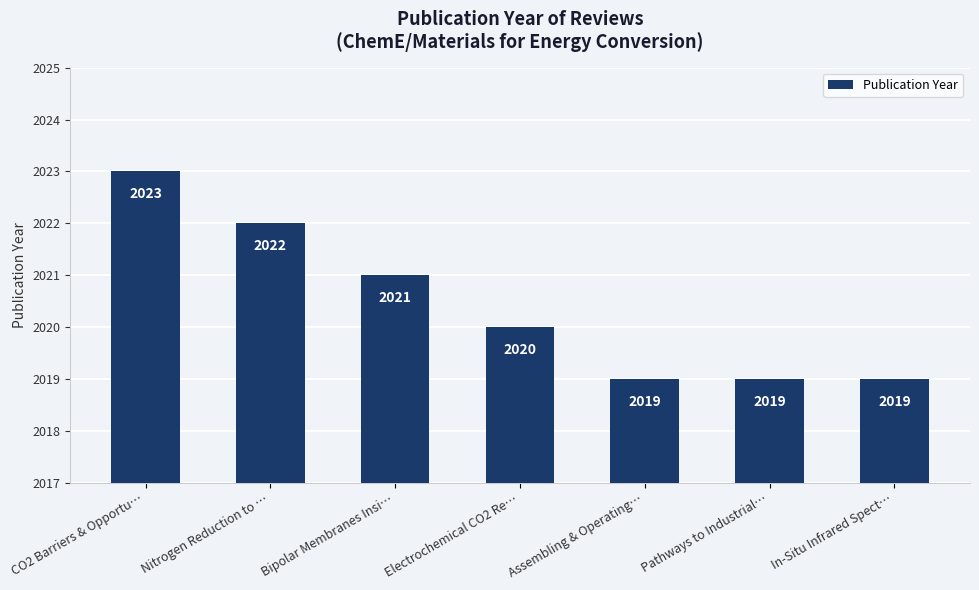

Reading left to right, list all the values displayed in this chart.

CO2 Barriers & Opportu…=2023	Nitrogen Reduction to …=2022	Bipolar Membranes Insi…=2021	Electrochemical CO2 Re…=2020	Assembling & Operating…=2019	Pathways to Industrial…=2019	In-Situ Infrared Spect…=2019